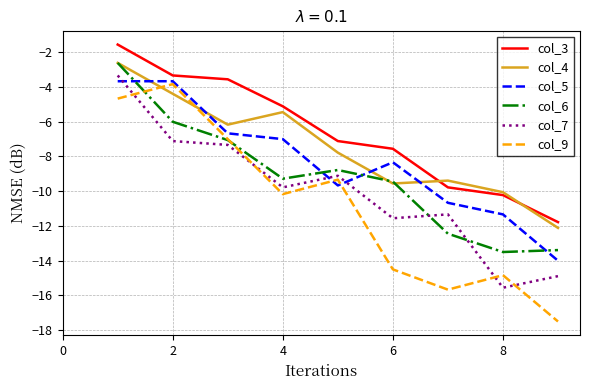

True or false: col_9 and col_7 intersect in this chart.

True